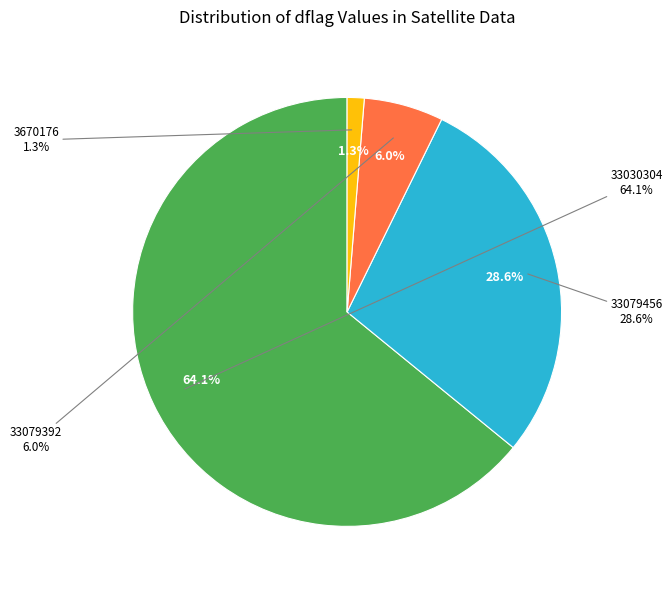

What is the change in value from 33079392 to 3670176?

-33